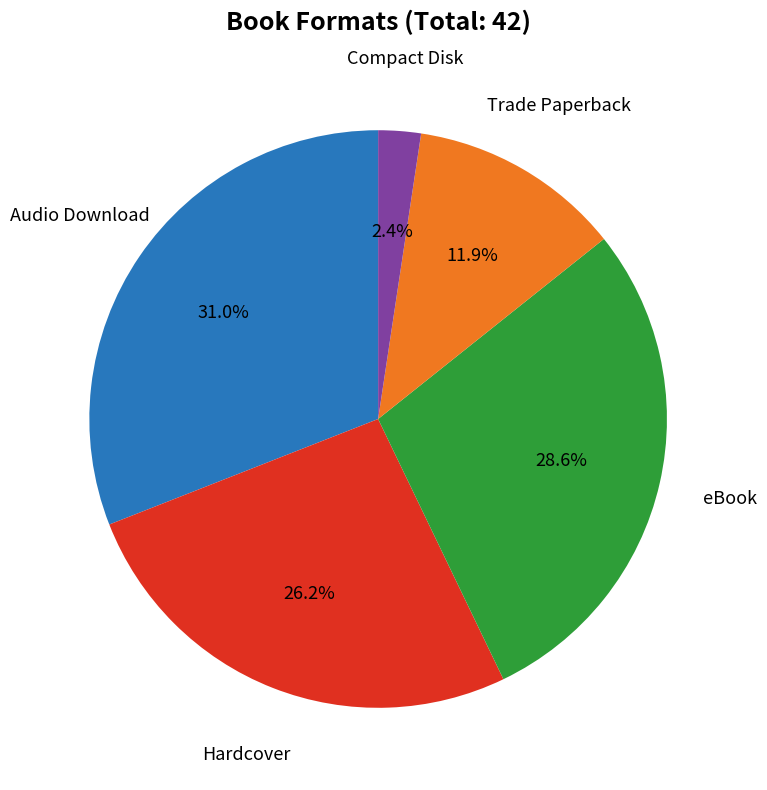

What percentage is NOT represented by eBook?

71.4%